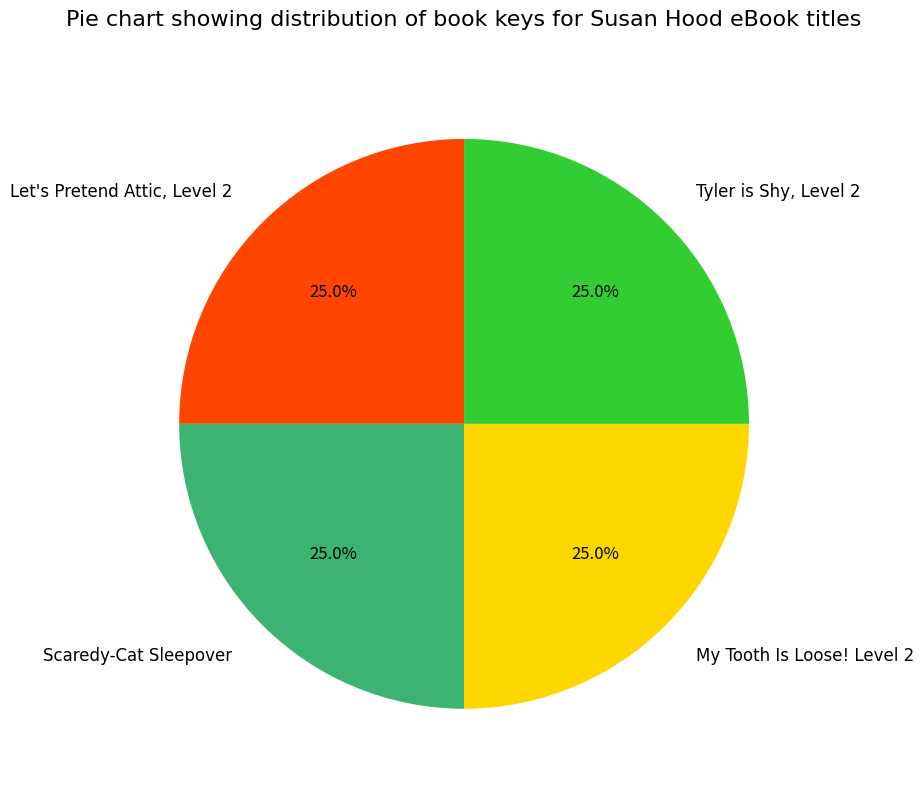

What percentage do Scaredy-Cat Sleepover and Tyler is Shy, Level 2 together represent?

50.0%